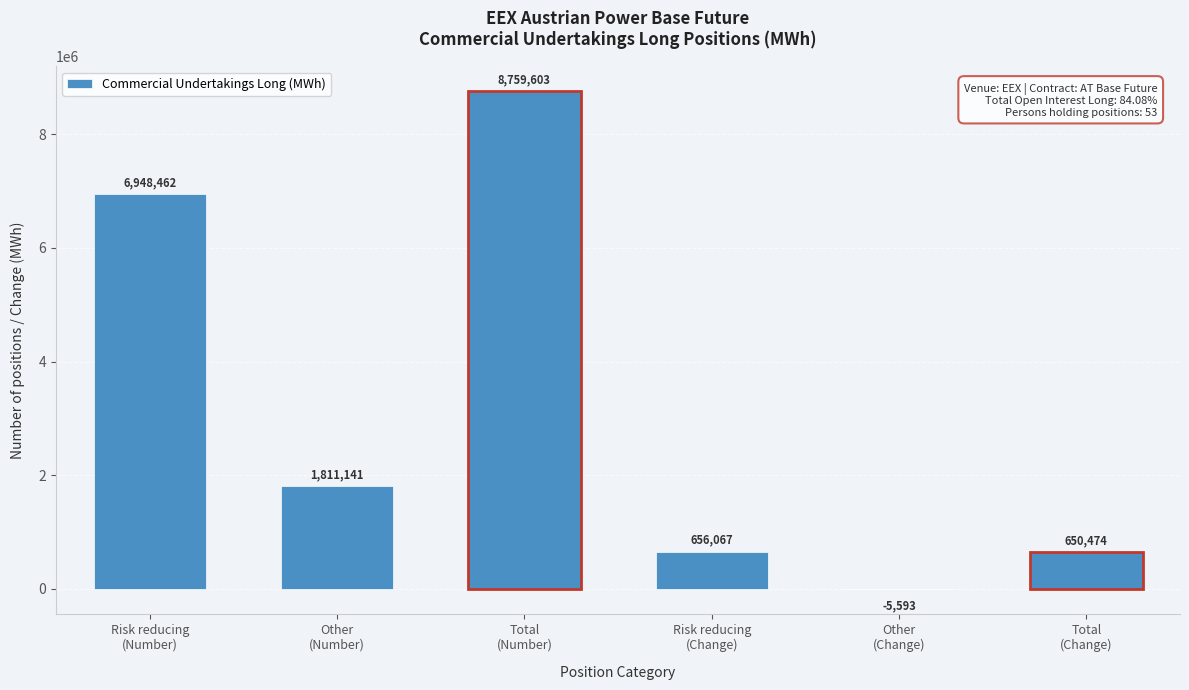

What is the sum of all values?

18820154